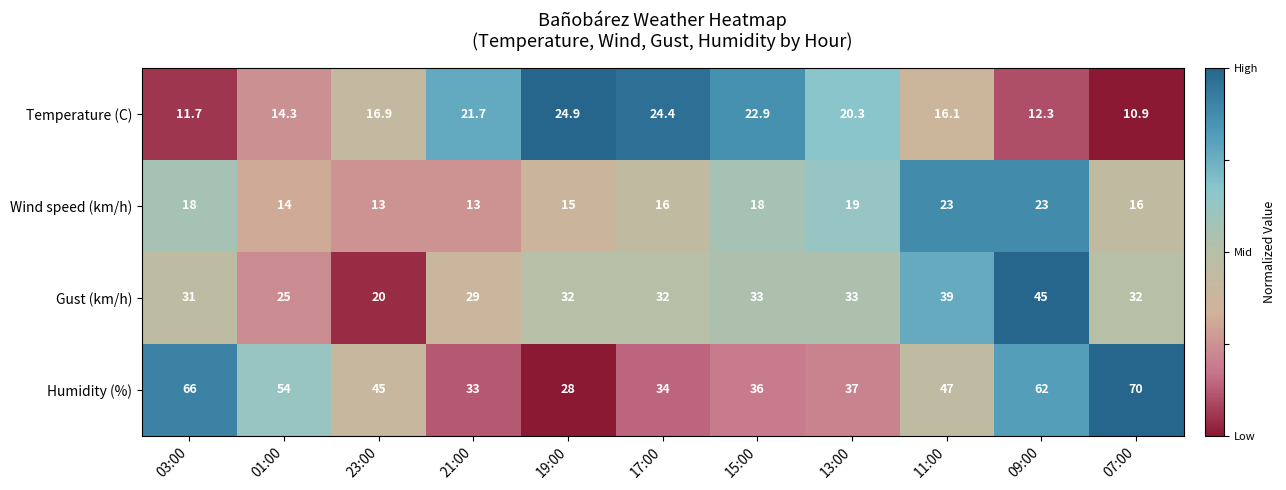

How many categories are shown in the chart?

11